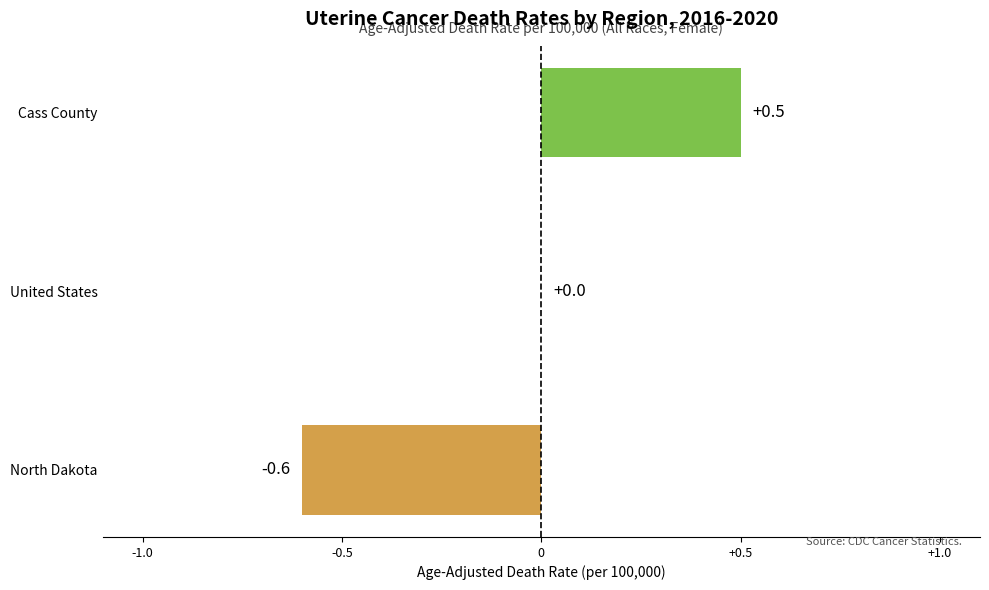

Where is the data nearest to the value 0?

United States